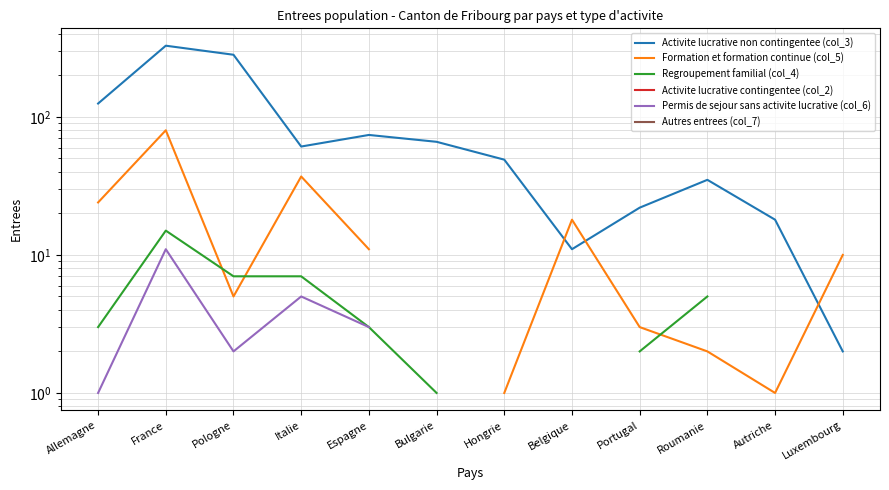

How many data points does each series have?

12